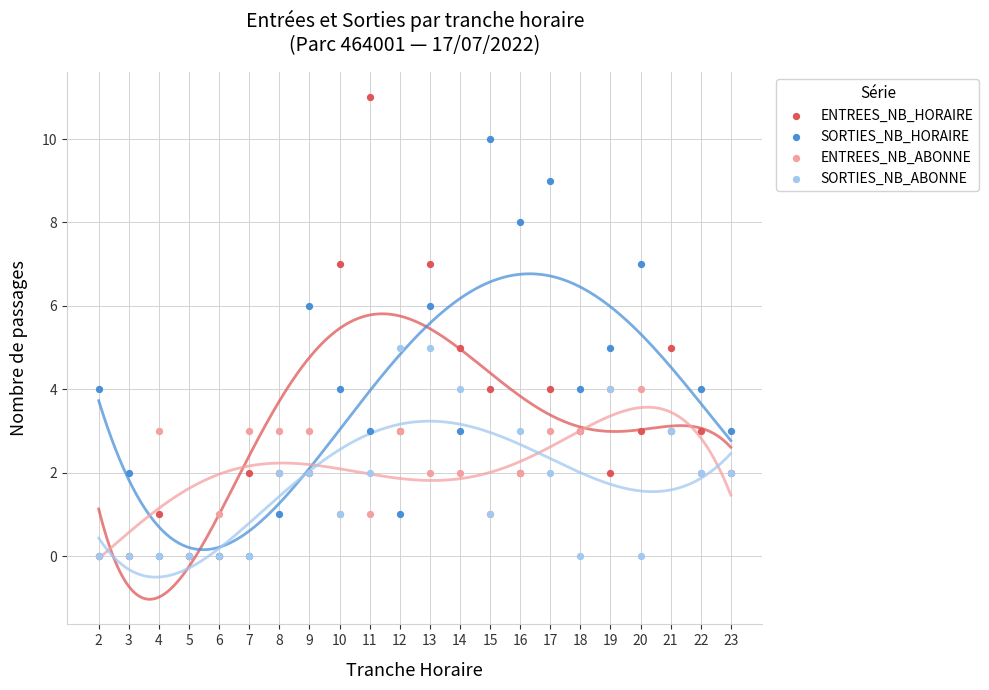

Which series reaches the minimum Y coordinate?

ENTREES_NB_HORAIRE